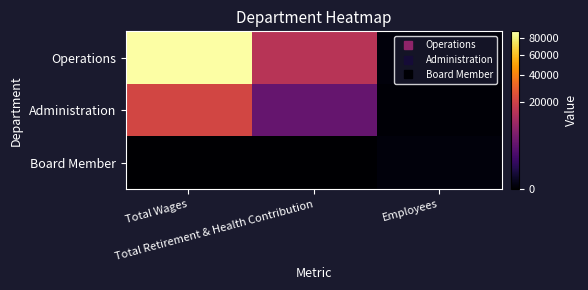

Reading left to right, extract all data points from this chart.

Operations: Total Wages=89554	Total Retirement & Health Contribution=15000	Employees=5
Administration: Total Wages=21282	Total Retirement & Health Contribution=4000	Employees=1
Board Member: Total Wages=0	Total Retirement & Health Contribution=0	Employees=5